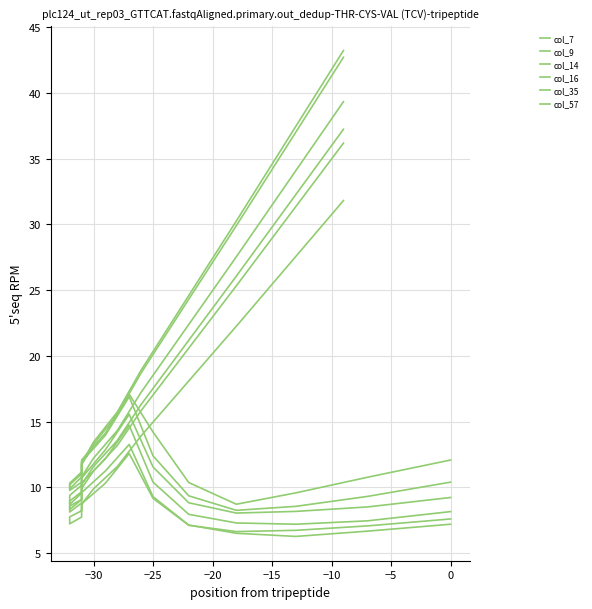

How many values in the col_7 series are below 12?

10